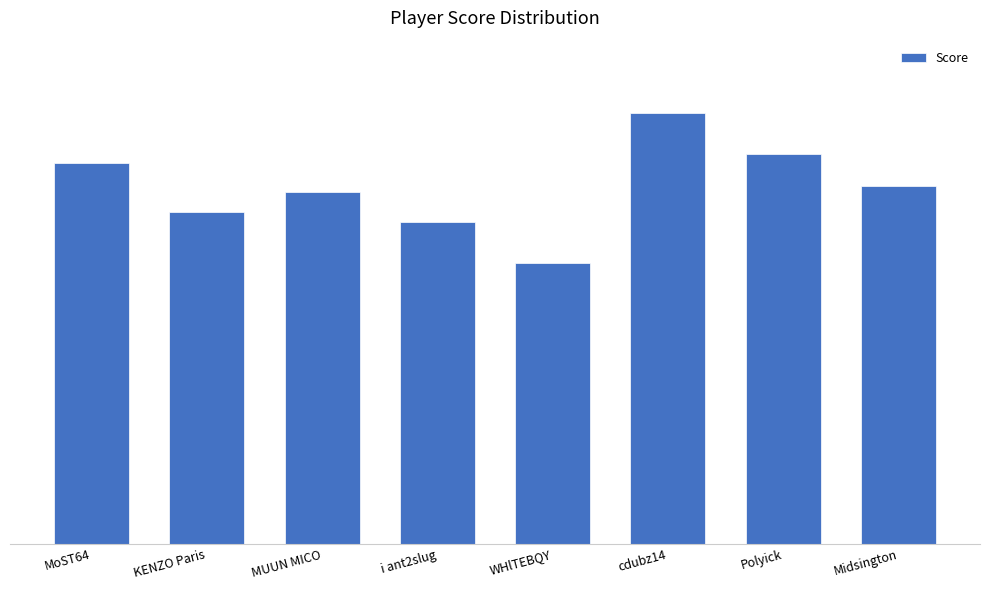

Are the bars horizontal?

No